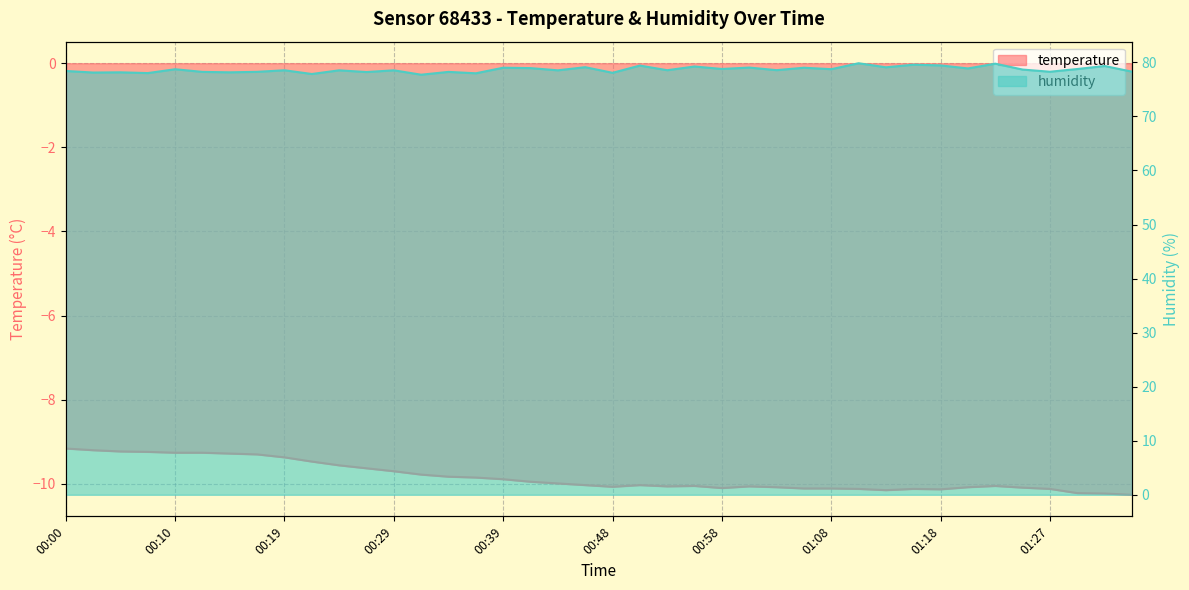

At which category does temperature reach its first local peak?

00:51